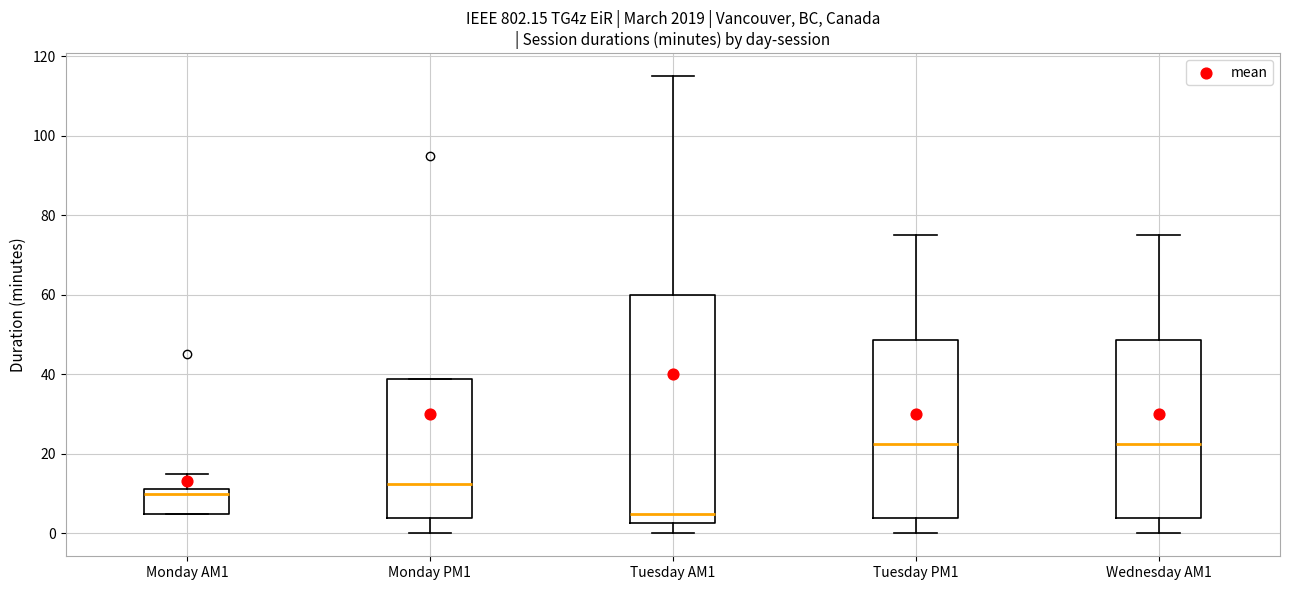

Reading left to right, read every box against the y-axis: the position of its median line, the range the box covers, and the ends of its whiskers. The values are not printed on the chart, so give them approximately, as read against the axis.

Monday AM1: median 10, box 6 to 12, whiskers 6 to 16
Monday PM1: median 12, box 4 to 38, whiskers 0 to 38
Tuesday AM1: median 6, box 2 to 60, whiskers 0 to 116
Tuesday PM1: median 22, box 4 to 48, whiskers 0 to 76
Wednesday AM1: median 22, box 4 to 48, whiskers 0 to 76